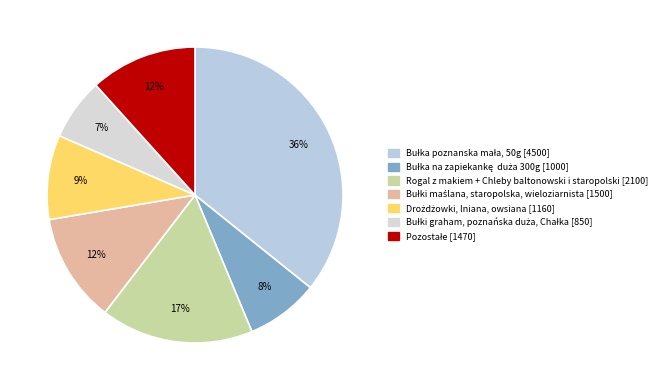

How many segments does this pie chart have?

7